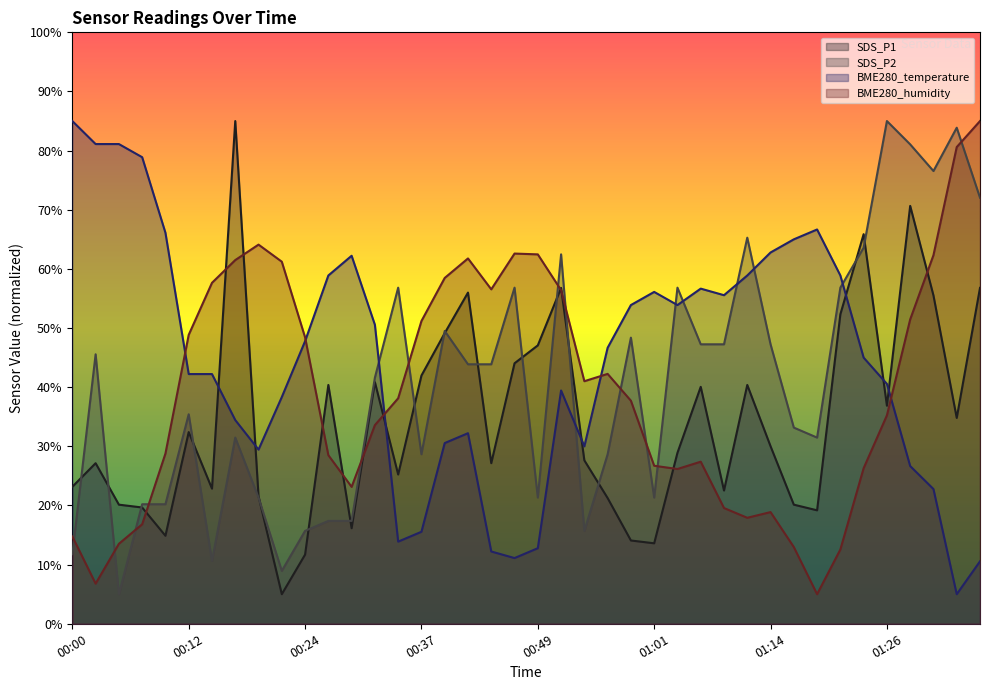

At how many categories does at least one series exceed 34?

40